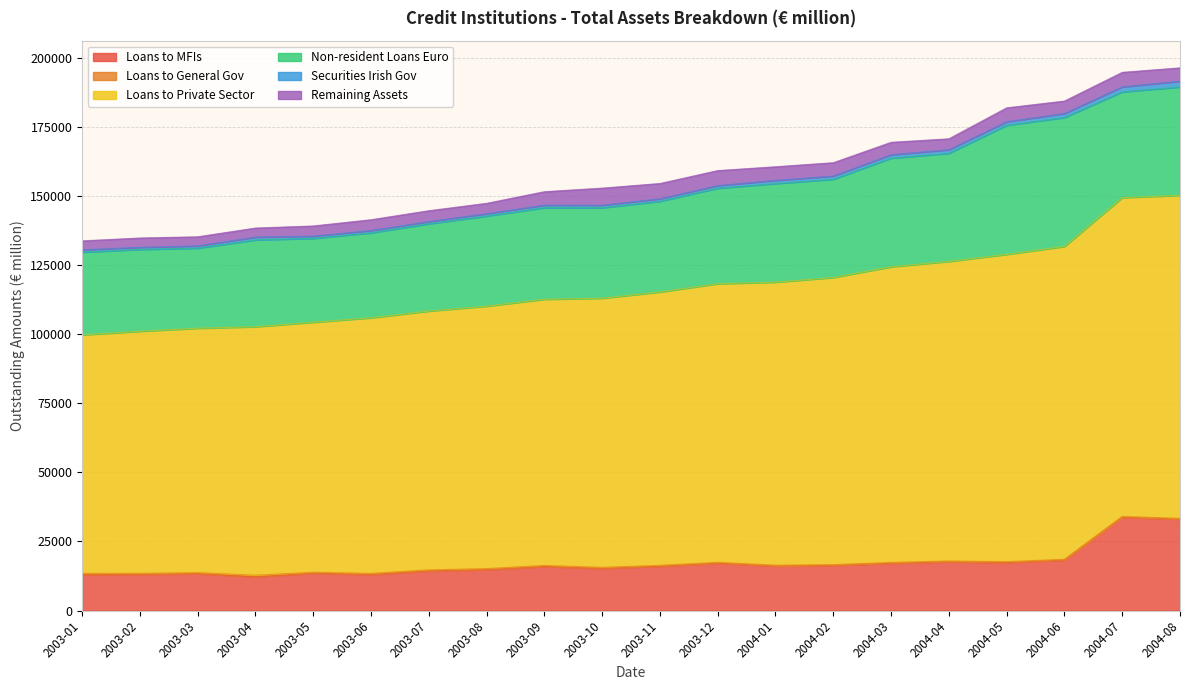

Which series has the largest total across all categories?

Loans to Private Sector